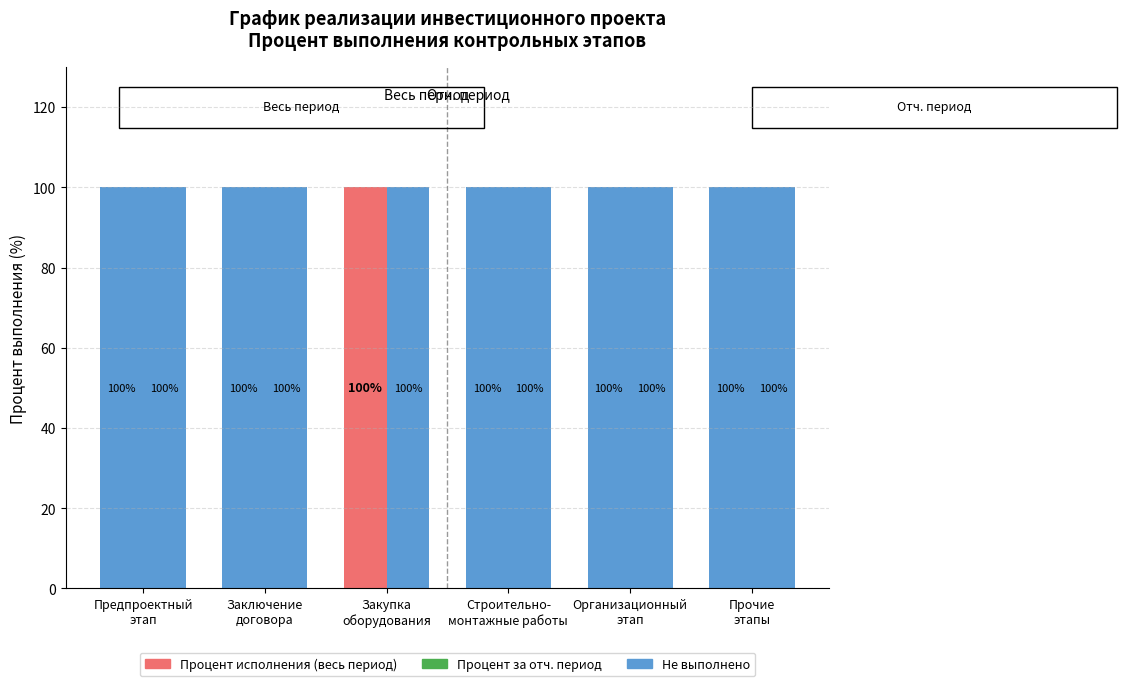

Reading left to right, extract all data points from this chart.

Процент исполнения (весь период): 0	0	100	0	0	0
Процент за отч. период: 0	0	0	0	0	0
Не выполнено: 100	100	0	100	100	100